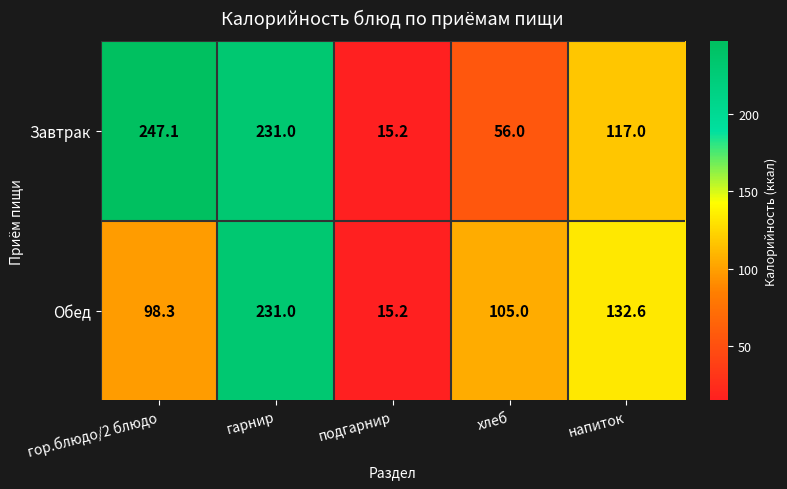

How many data points in Завтрак are less than 117?

2